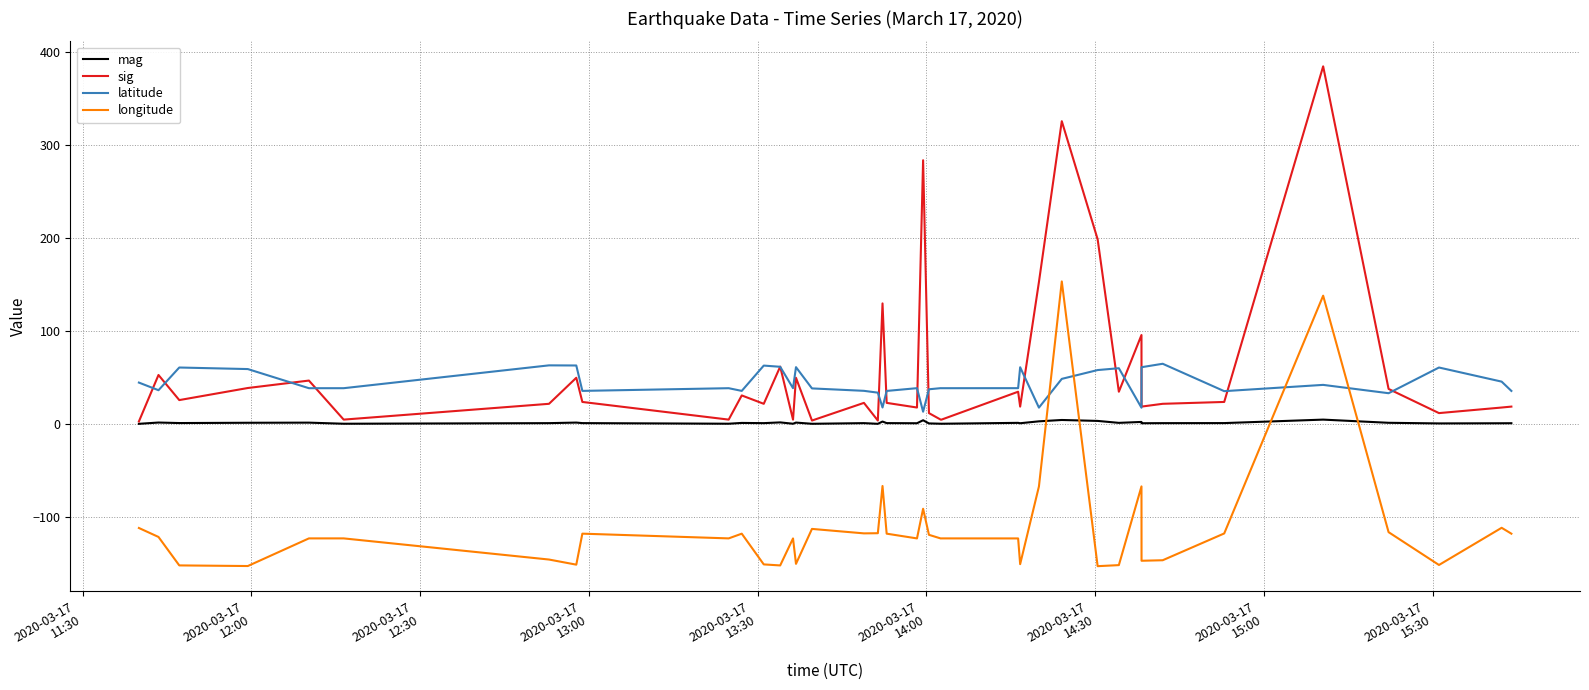

Which series has the largest range (max minus min)?

sig